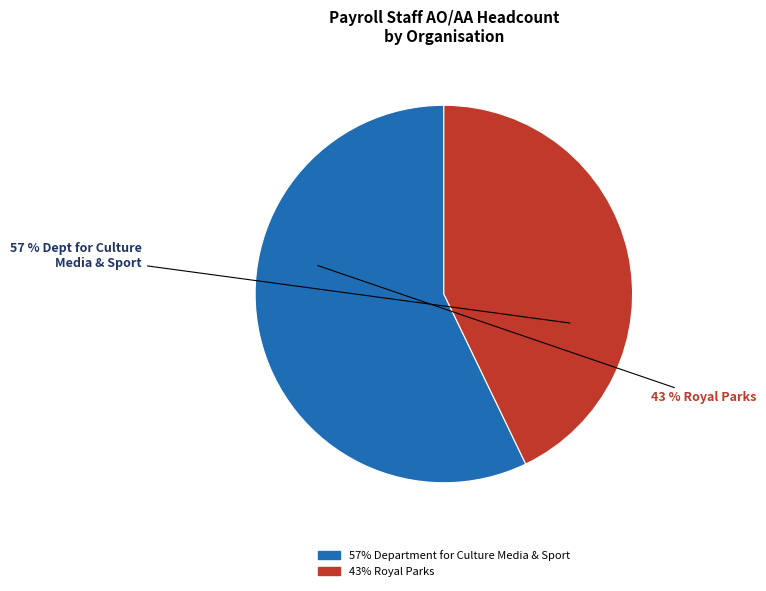

What is the majority slice?

Department for Culture Media & Sport